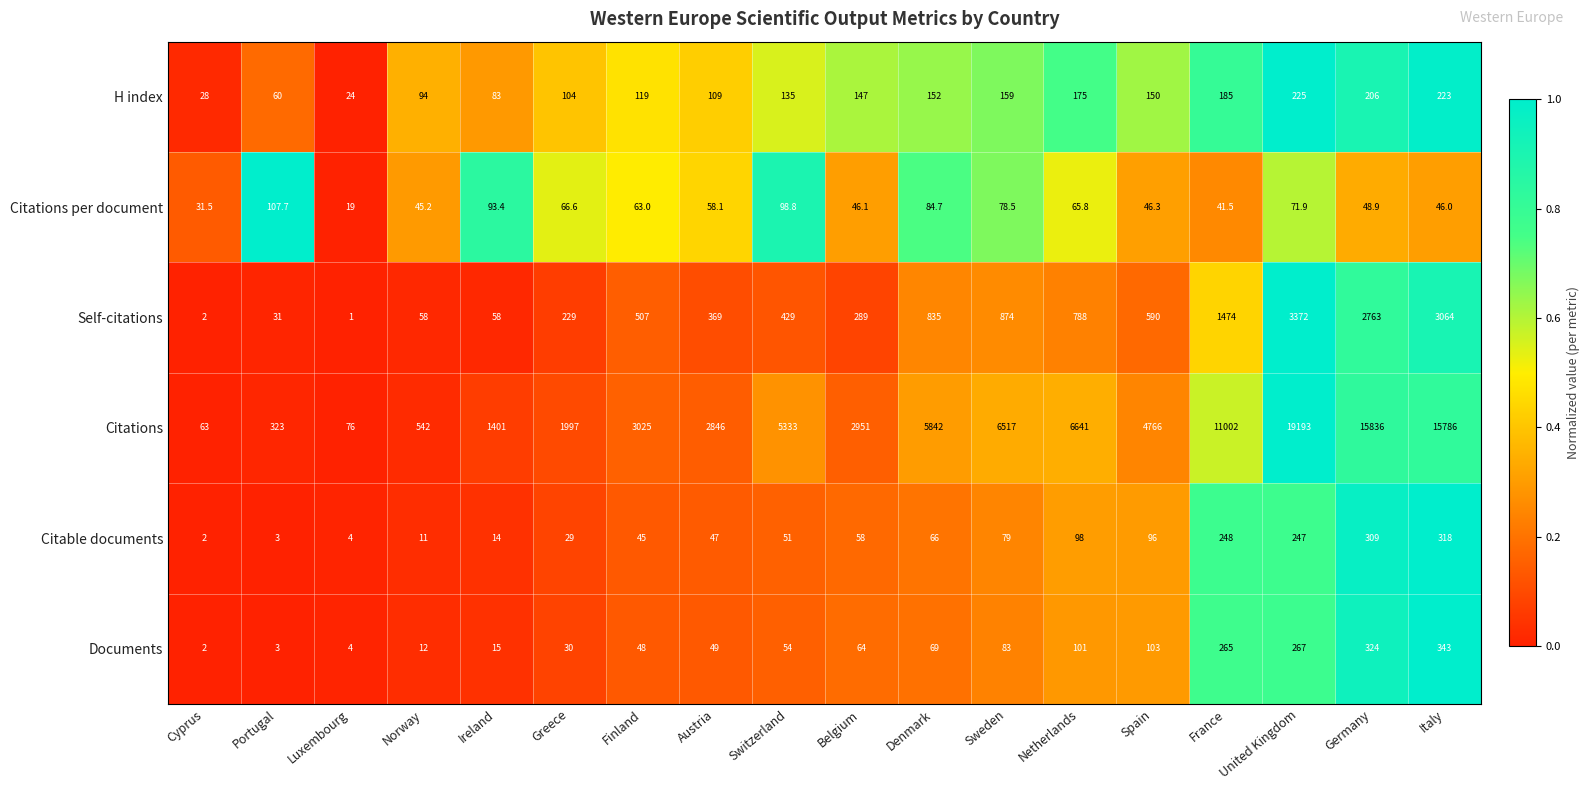

What is the greatest value displayed?

19193.0